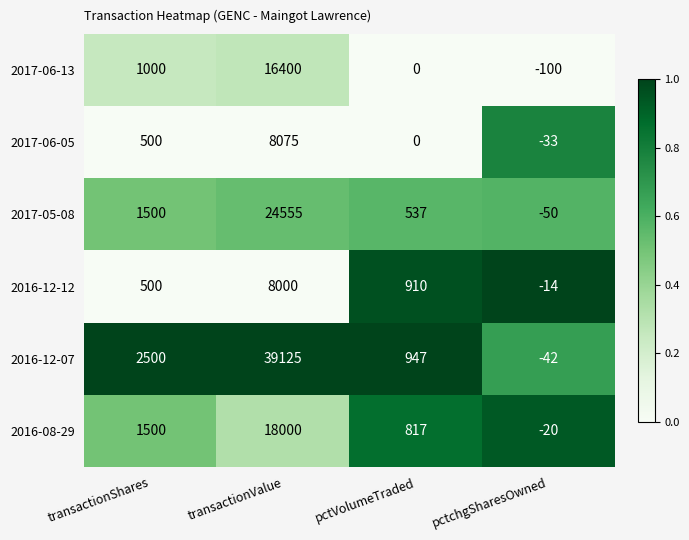

Reading left to right, list all the values displayed in this chart.

2017-06-13: transactionShares=1000	transactionValue=16400	pctVolumeTraded=0	pctchgSharesOwned=-100
2017-06-05: transactionShares=500	transactionValue=8075	pctVolumeTraded=0	pctchgSharesOwned=-33
2017-05-08: transactionShares=1500	transactionValue=24555	pctVolumeTraded=537	pctchgSharesOwned=-50
2016-12-12: transactionShares=500	transactionValue=8000	pctVolumeTraded=910	pctchgSharesOwned=-14
2016-12-07: transactionShares=2500	transactionValue=39125	pctVolumeTraded=947	pctchgSharesOwned=-42
2016-08-29: transactionShares=1500	transactionValue=18000	pctVolumeTraded=817	pctchgSharesOwned=-20